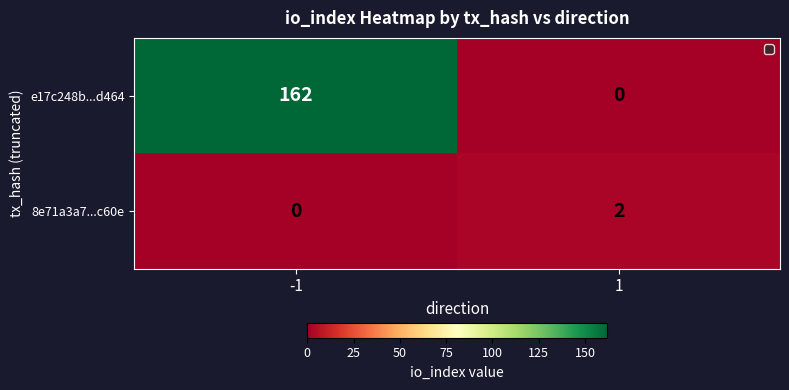

Where is 8e71a3a7...c60e nearest to the value 1?

-1